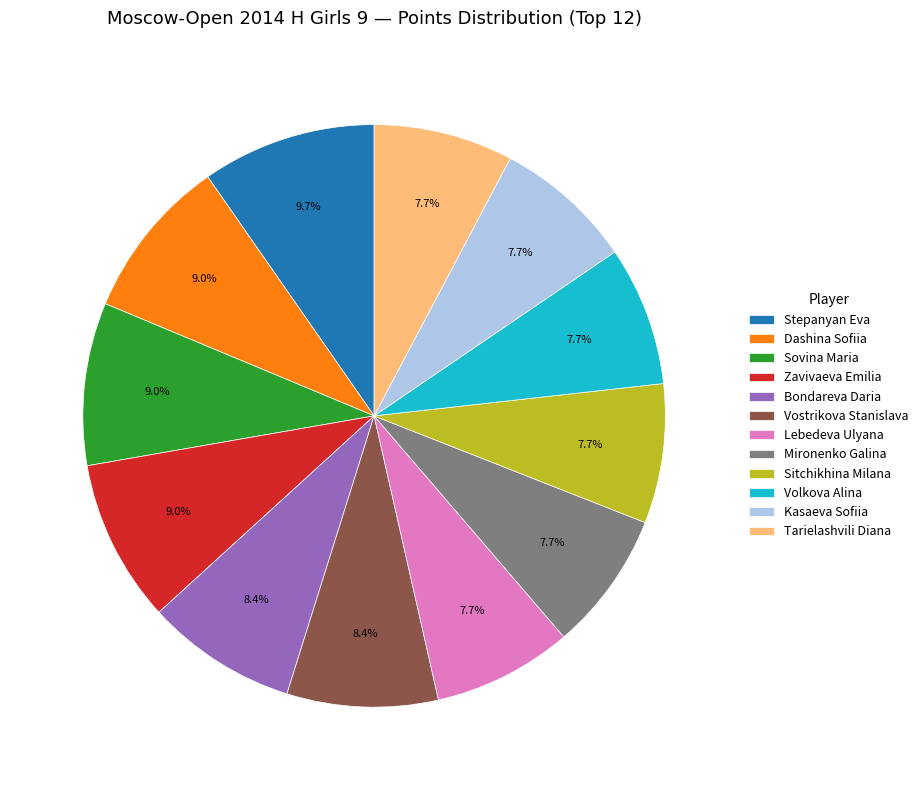

The Sitchikhina Milana slice represents 25% of the pie. True or false?

False